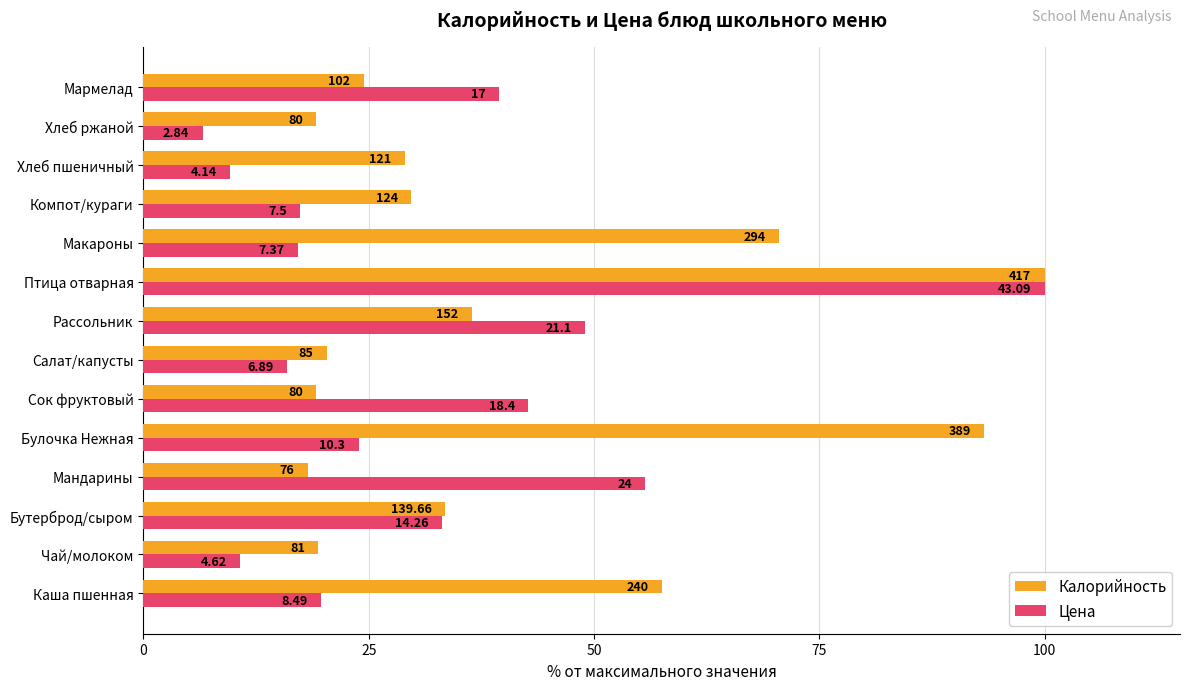

What are all the series names shown in the legend?

Калорийность, Цена